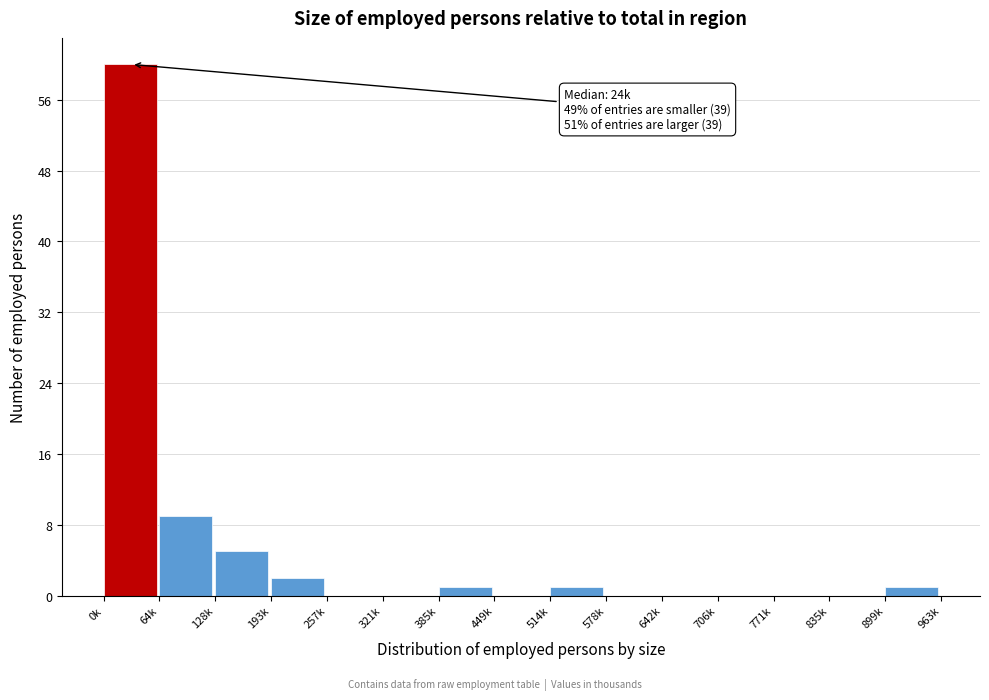

Which has a higher value, 0k or 835k?

0k